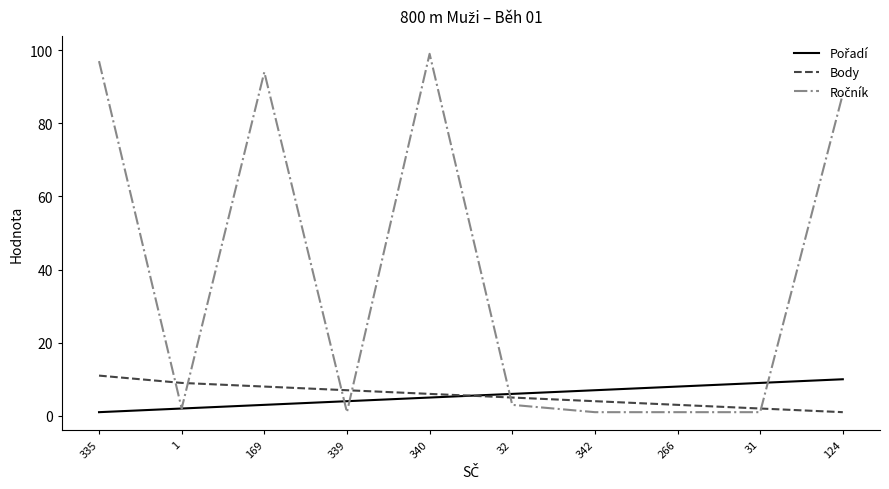

What is the difference between the highest and lowest values at 340?

94